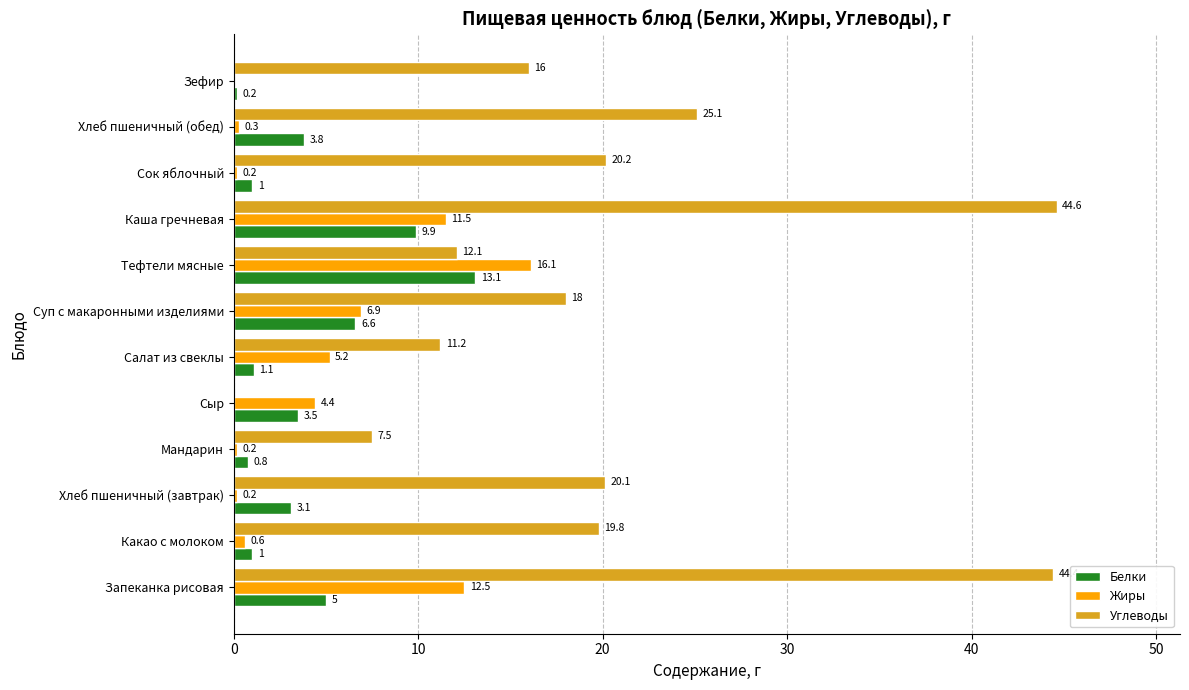

What is the average value of the Белки series?

4.1